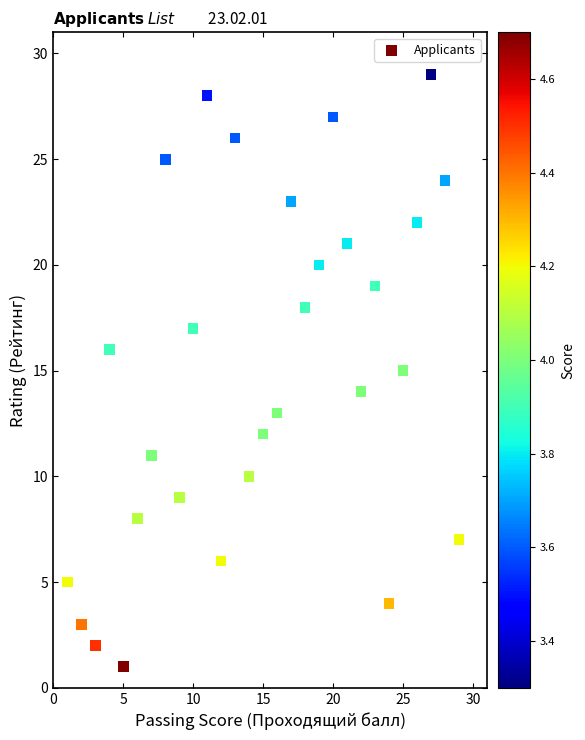

What is the range of X values (max minus min)?

28